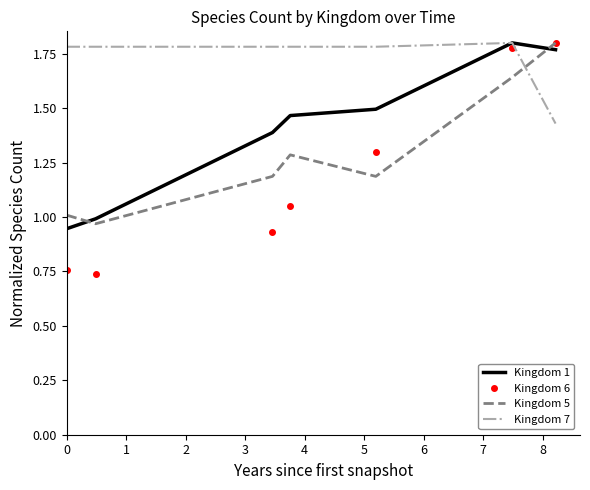

Which series has the largest total across all categories?

Kingdom 7